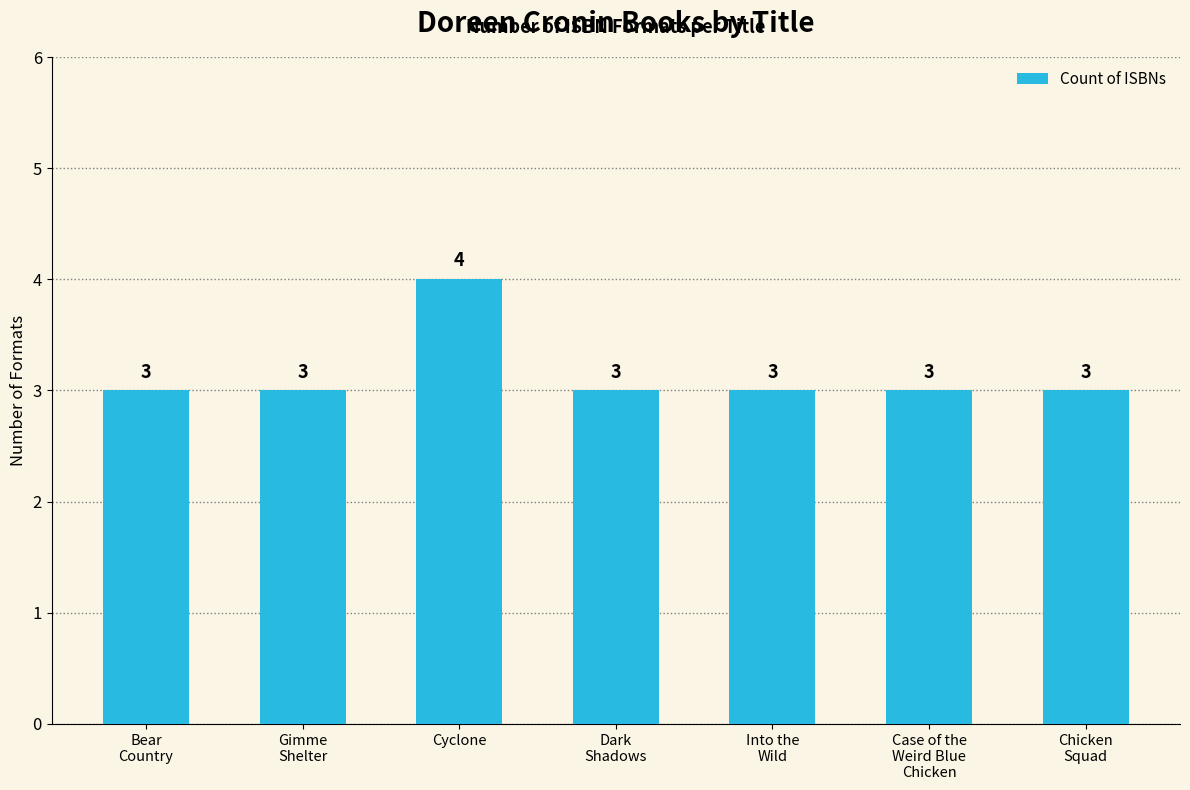

What position from the right is Chicken
Squad?

1